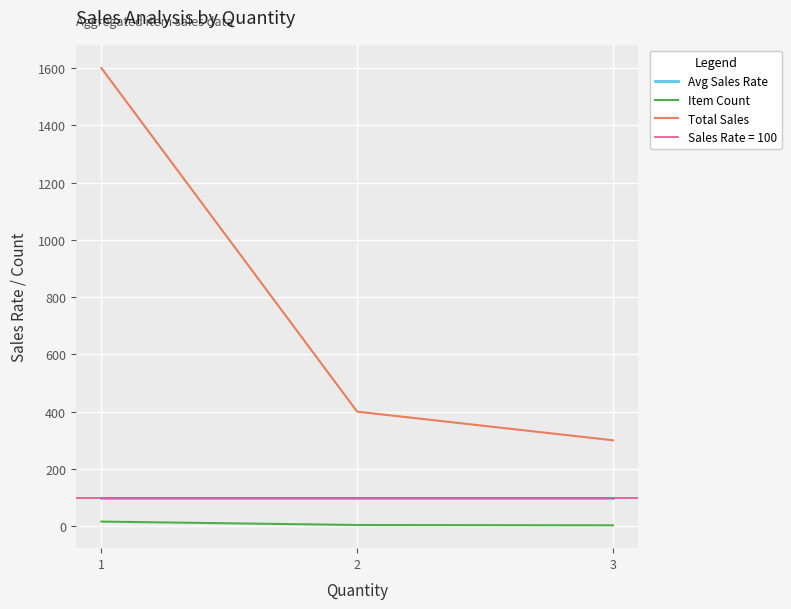

The value of Total Sales at 1 is 1600. True or false?

True